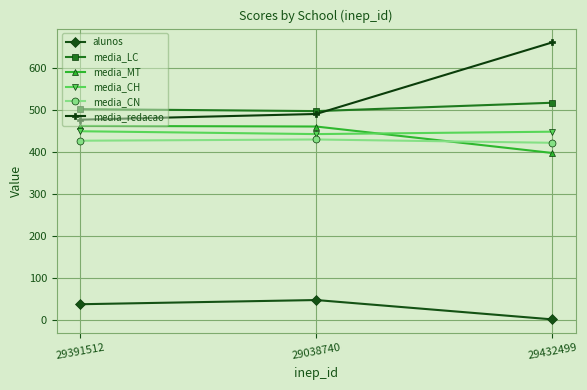

At which label is media_CN closest to 425?

29391512